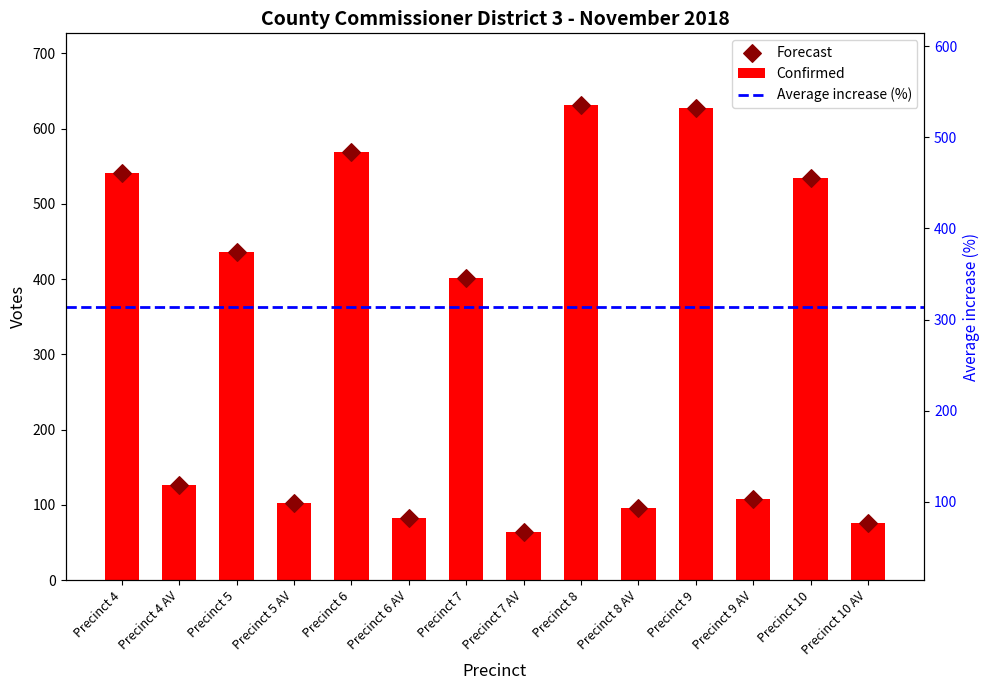

What is the ratio of the value at Precinct 6 AV to the value at Precinct 7 AV?

1.3